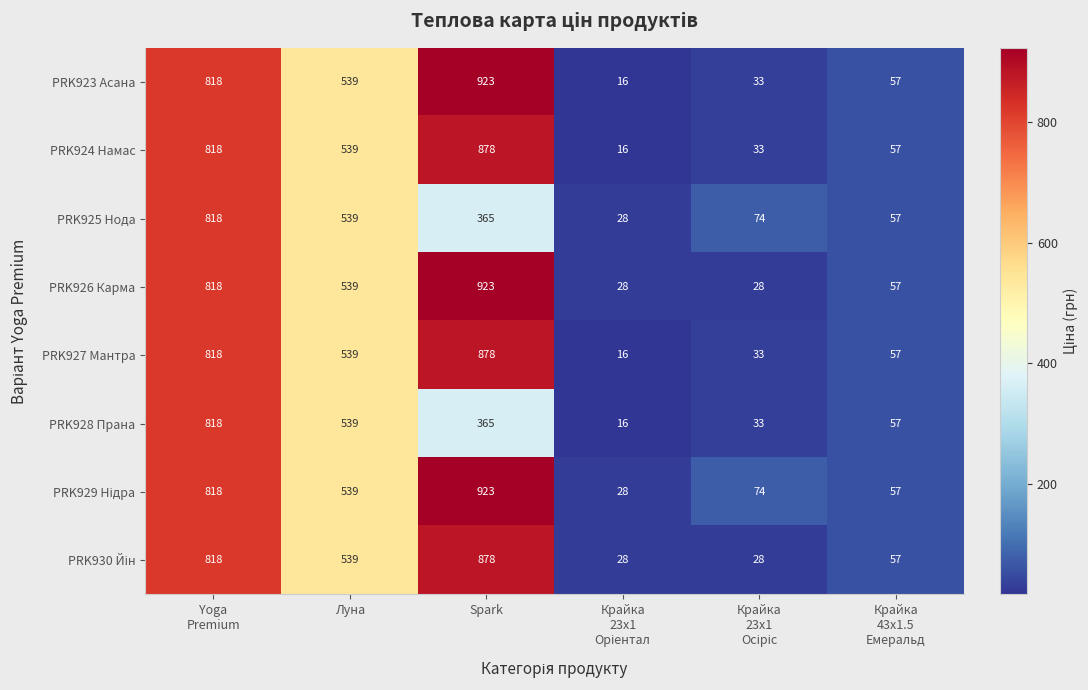

Where is PRK923 Асана nearest to the value 469?

Луна